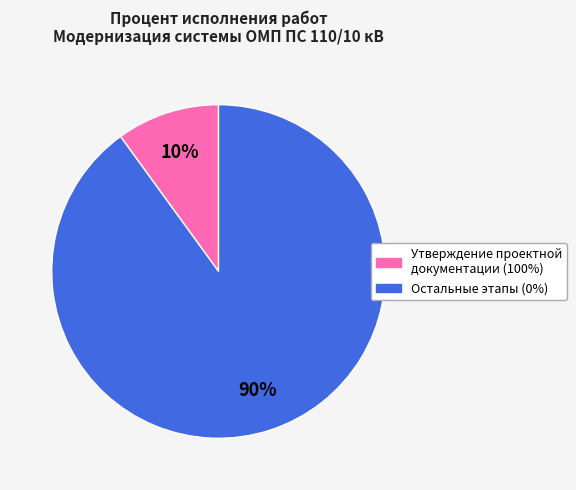

To the nearest percent, what is the difference between the largest and smallest slice percentages?

80%